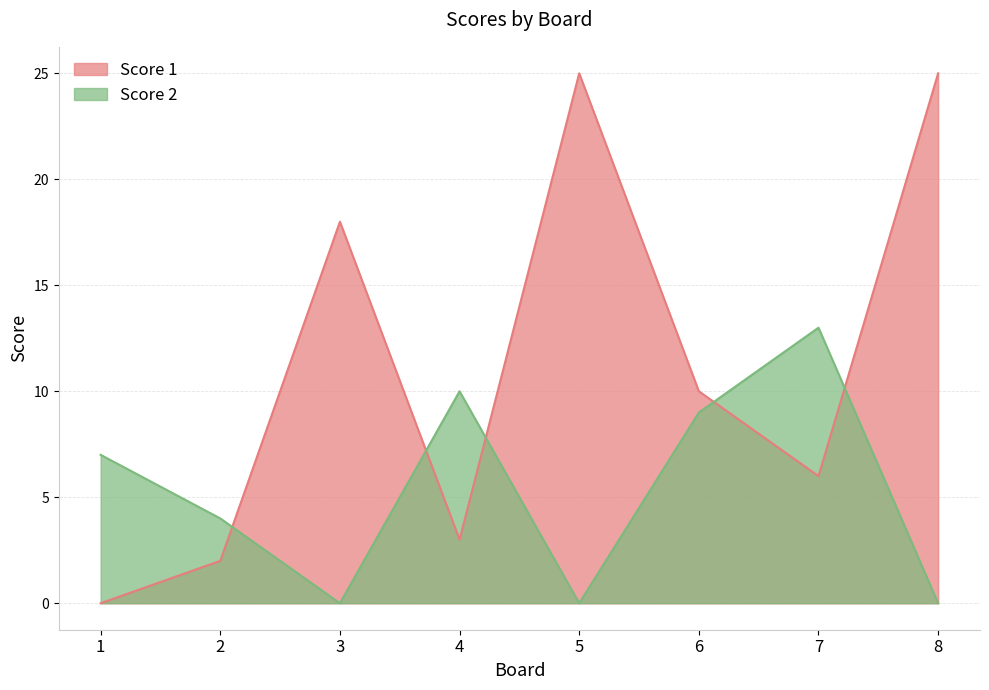

Reading left to right, extract all data points from this chart.

Score 1: 1=0	2=2	3=18	4=3	5=25	6=10	7=6	8=25
Score 2: 1=7	2=4	3=0	4=10	5=0	6=9	7=13	8=0